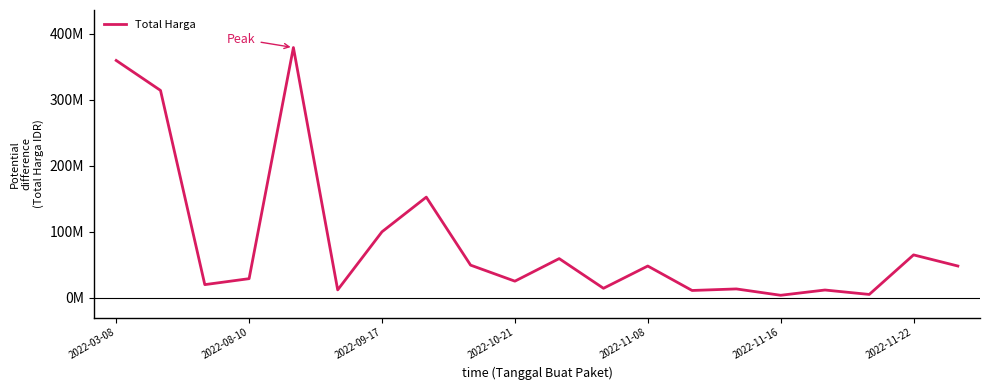

Reading left to right, list all the values displayed in this chart.

359500000	314121780	19950000	29000000	379075000	12000000	100000000	152477000	49478000	25200000	59375000	14400000	48140000	11100000	13442000	3825000	11800000	5093000	65000000	48140000